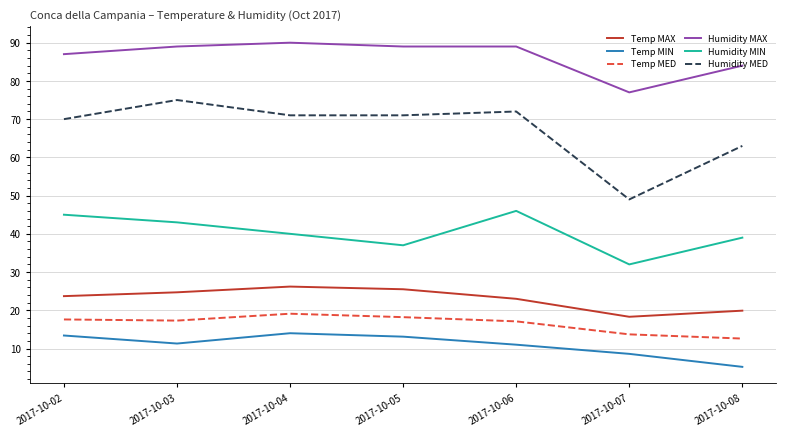

What is the difference between the highest and lowest values at 2017-10-07?

68.4